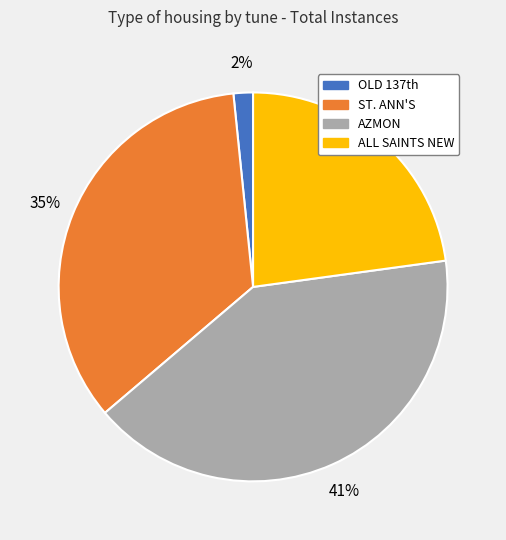

To the nearest percent, what percentage of the pie is AZMON?

41%